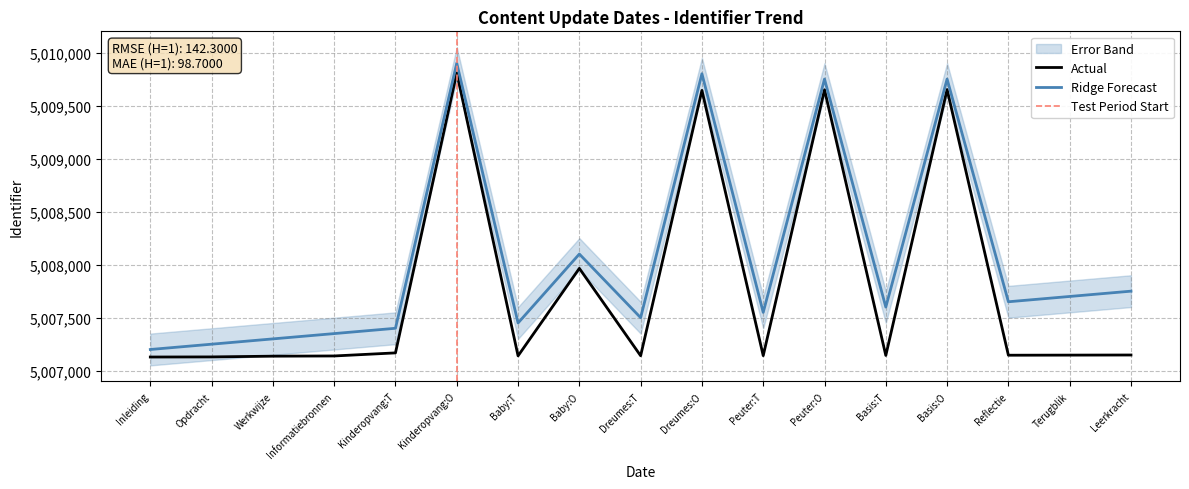

At which label is Ridge Forecast closest to 5008550?

Baby:O